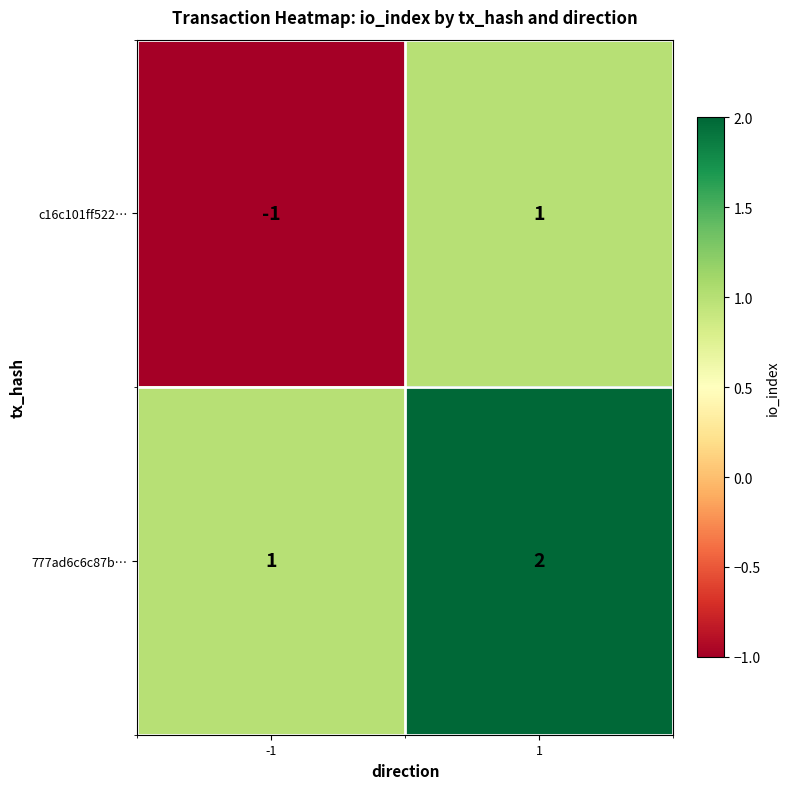

List the series in order of their overall mean, lowest first.

c16c101ff522…, 777ad6c6c87b…